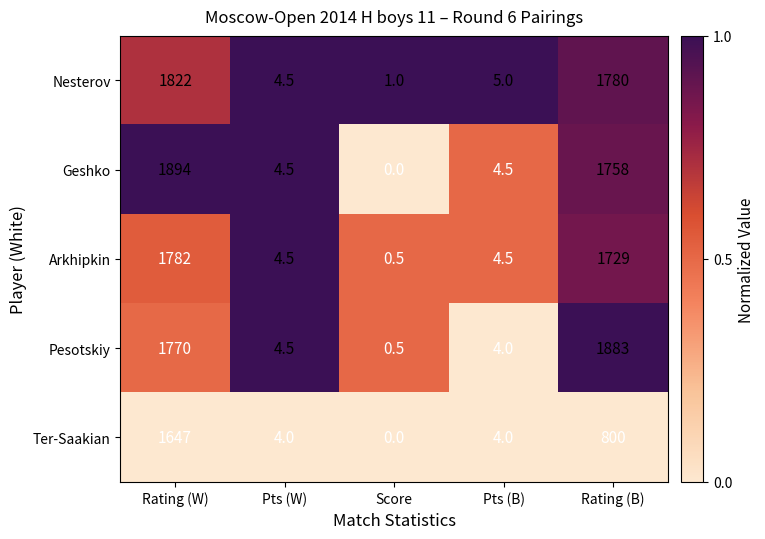

What is the total value across all series at Rating (B)?

7950.0